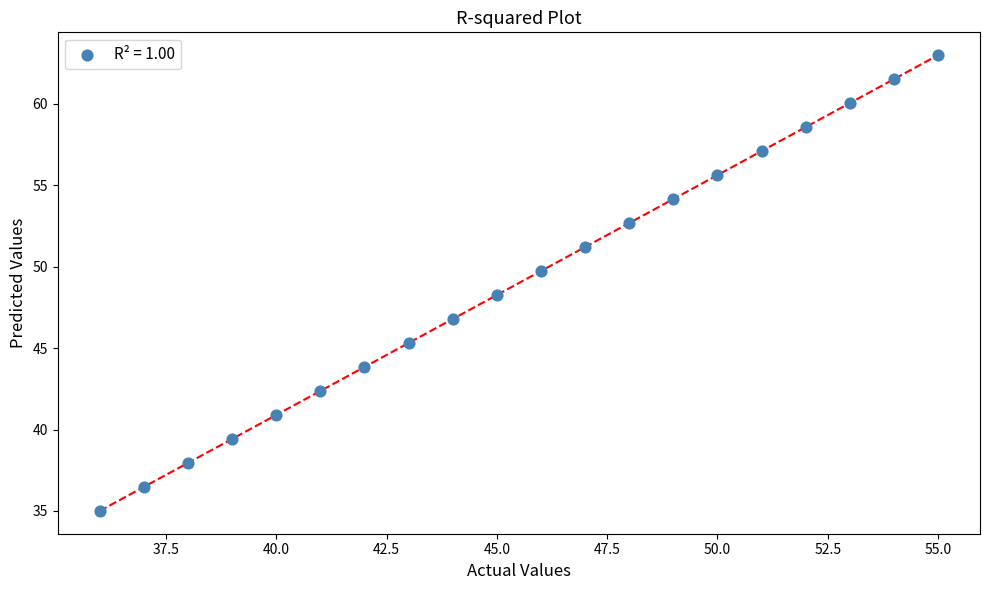

What is the range of X values (max minus min)?

19.0